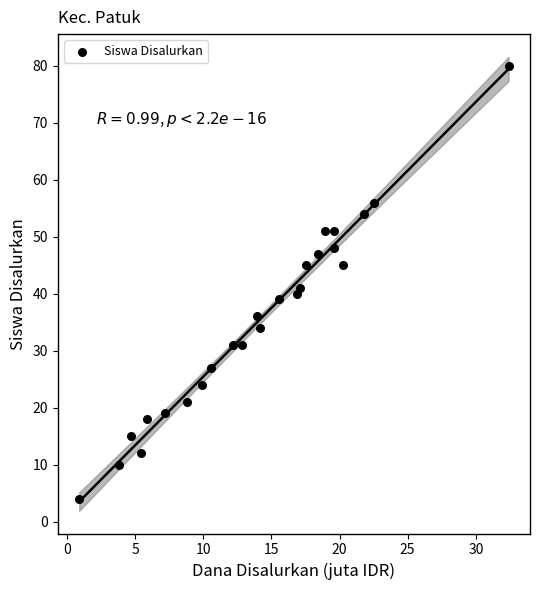

What Y value in the scatter plot is closest to 42?

41